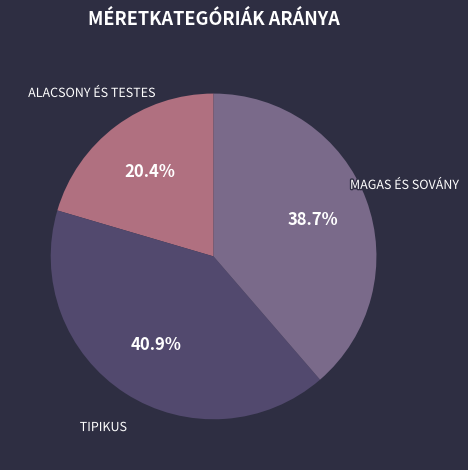

Which category has the biggest portion of the pie?

TIPIKUS